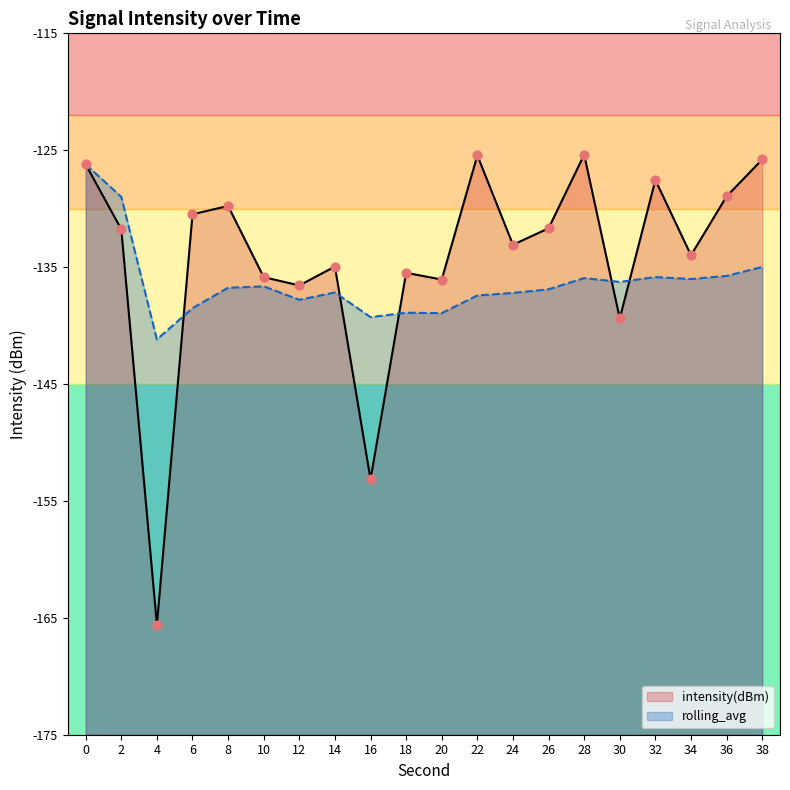

What are all the series names shown in the legend?

intensity(dBm), rolling_avg